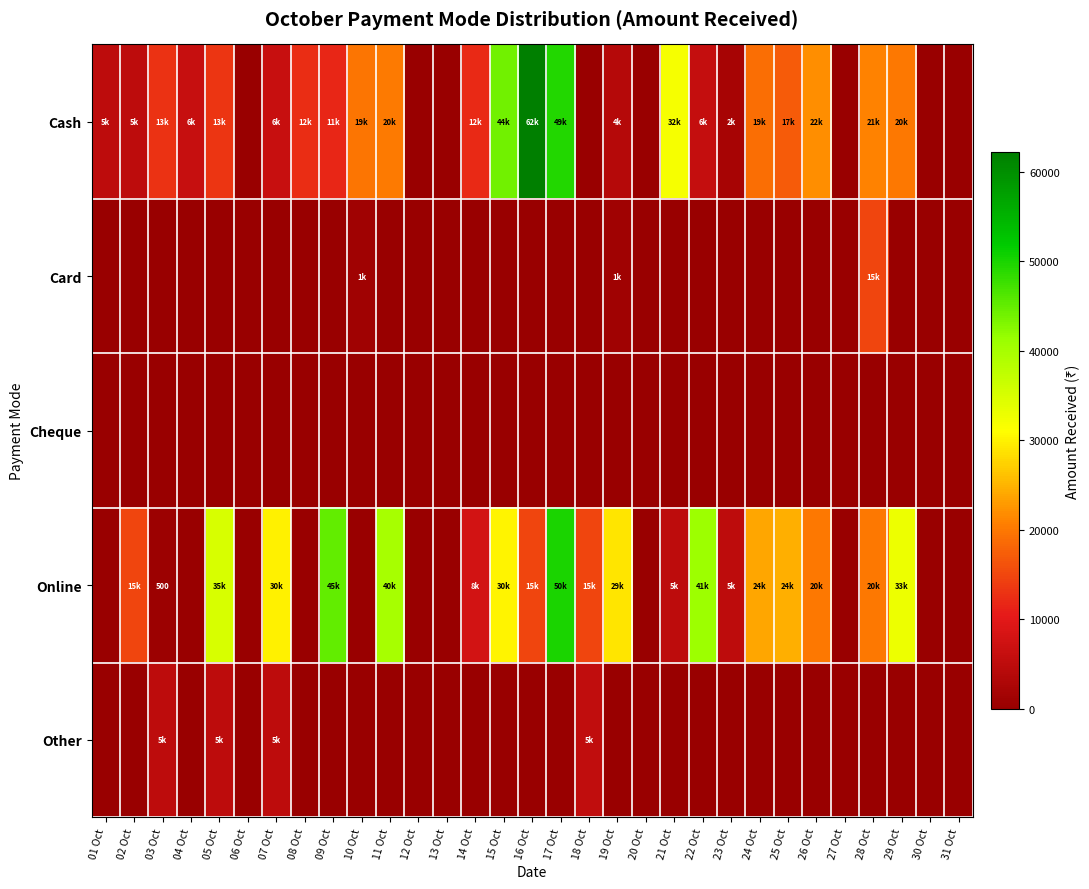

At how many categories does at least one series exceed 31038?

9